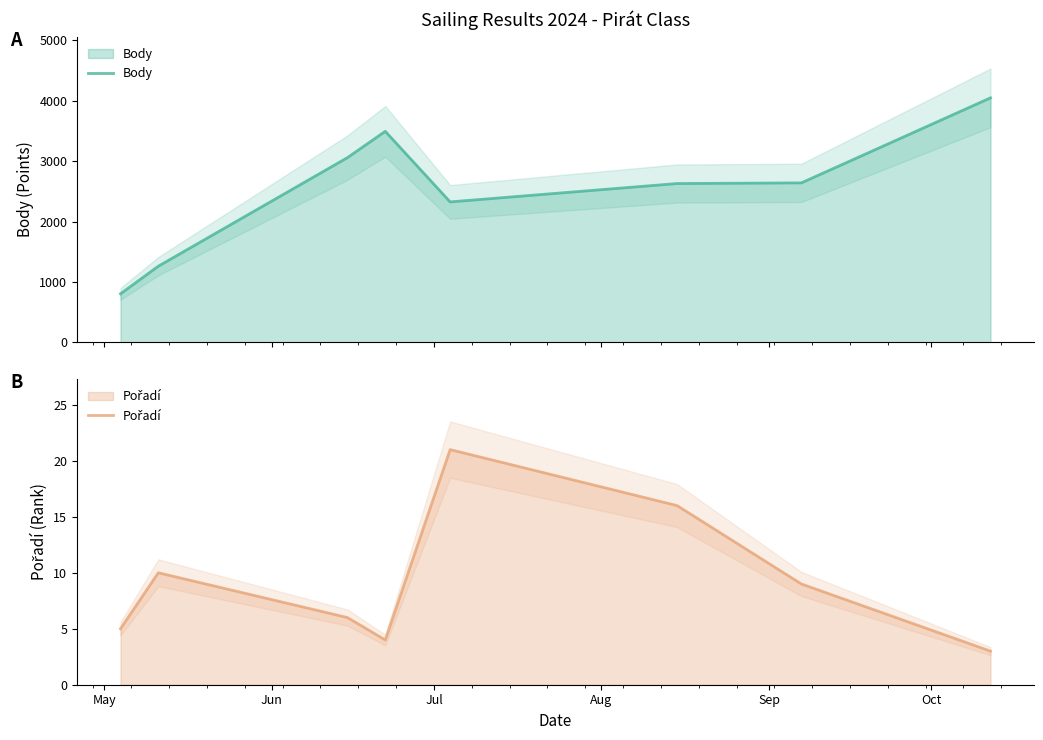

Is it true that Pořadí equals 2 at Aug?

False